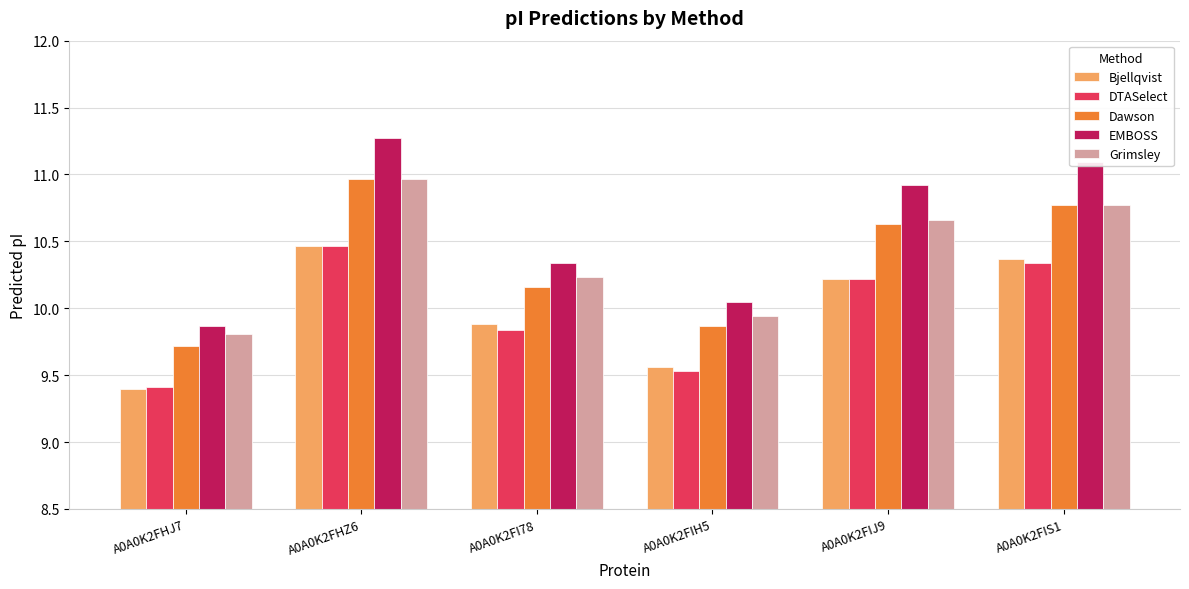

What position from the left is A0A0K2FHZ6?

2